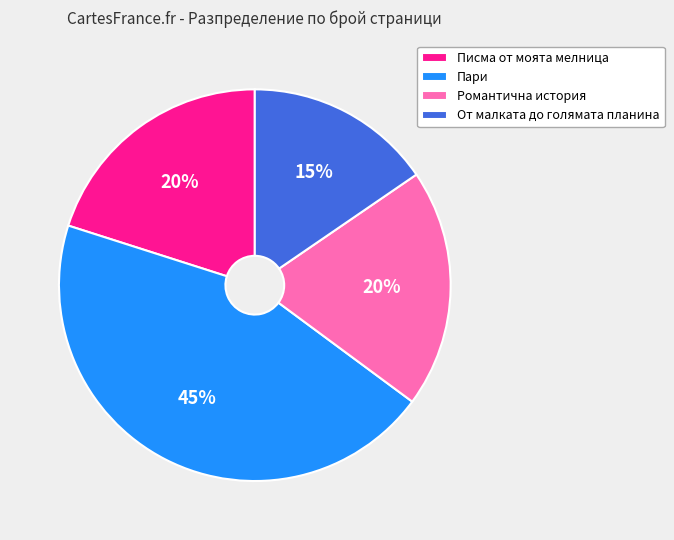

Is there any slice that represents more than half of the pie?

No